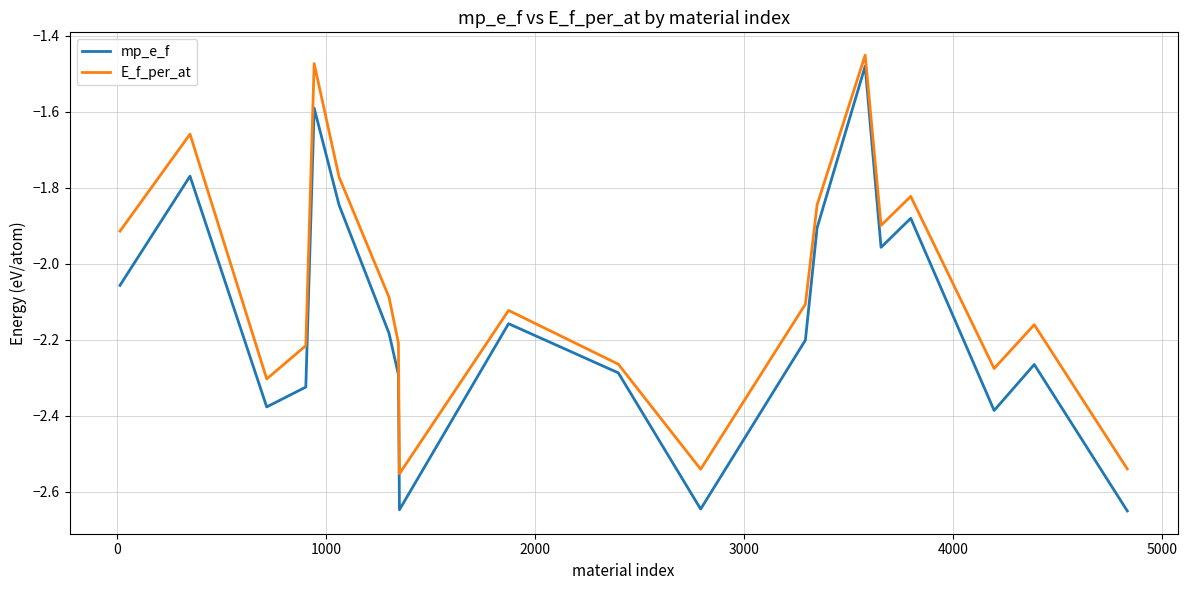

How many lines are shown in the chart?

2